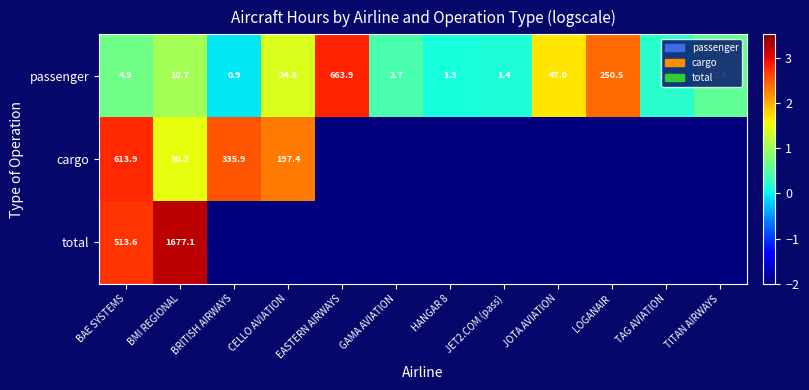

List the labels in order of passenger value, smallest first.

BRITISH AIRWAYS, HANGAR 8, JET2.COM (pass), TAG AVIATION, GAMA AVIATION, TITAN AIRWAYS, BAE SYSTEMS, BMI REGIONAL, CELLO AVIATION, JOTA AVIATION, LOGANAIR, EASTERN AIRWAYS